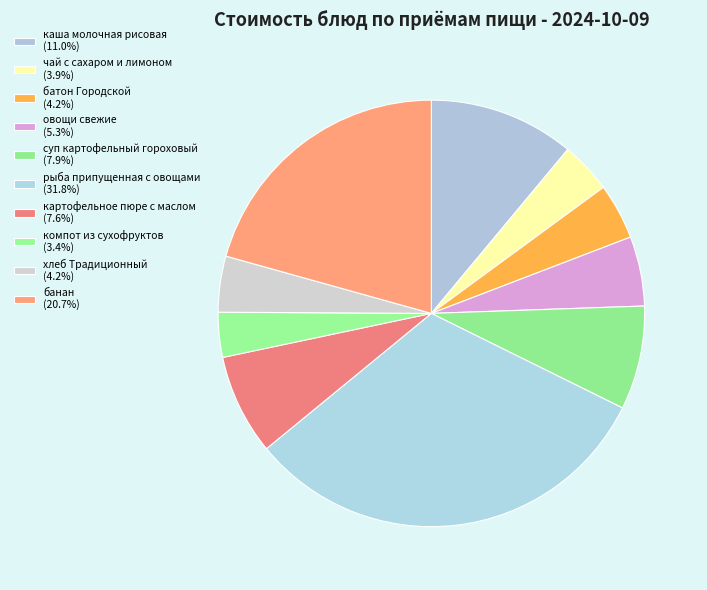

True or false: компот из сухофруктов accounts for 3% of the total.

True